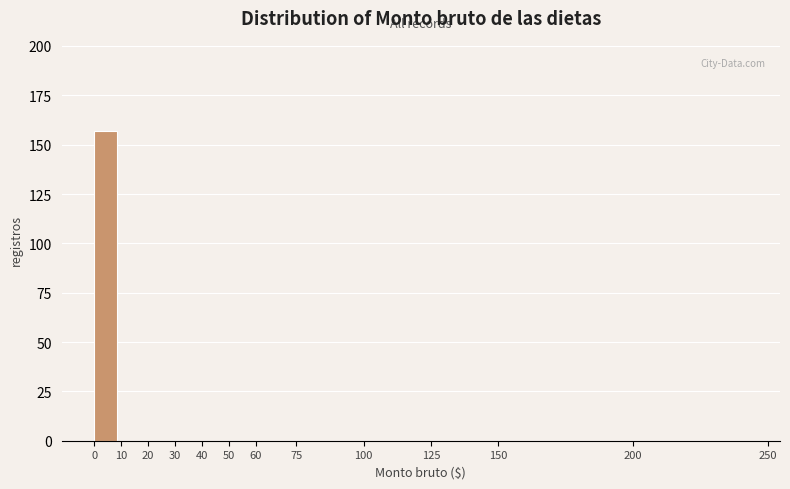

Reading right to left, extract all data points from this chart.

200=0	150=0	125=0	100=0	75=0	60=0	50=0	40=0	30=0	20=0	10=0	0=157